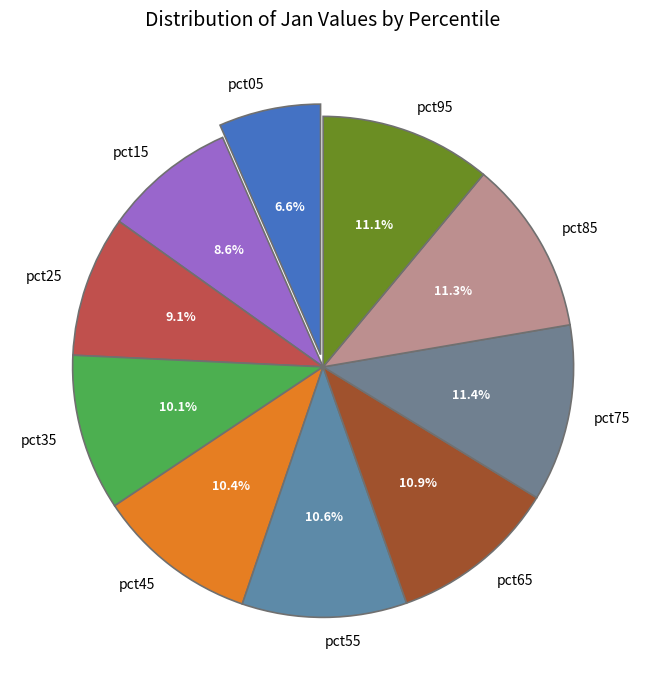

What percentage is NOT represented by pct15?

91.4%